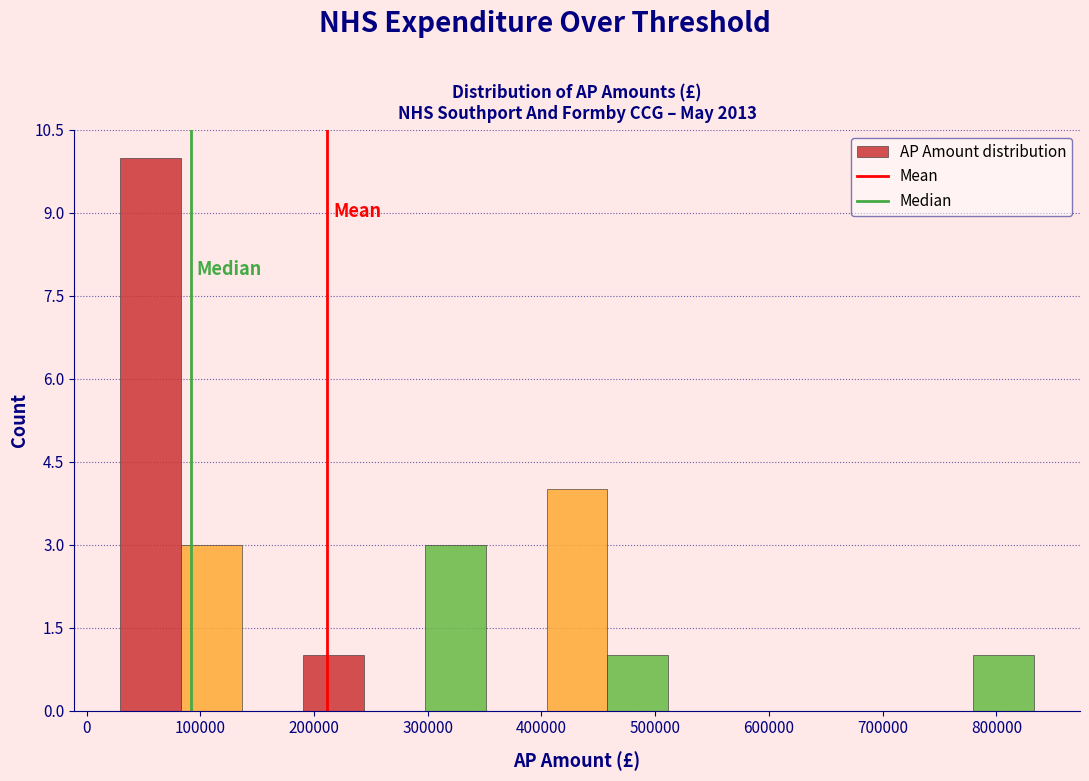

What is the height of the bar covering 80000 to 140000 on the x-axis? Neither the bar edges nor the heights are printed on the chart, so give them approximately, as read against the axes.

3